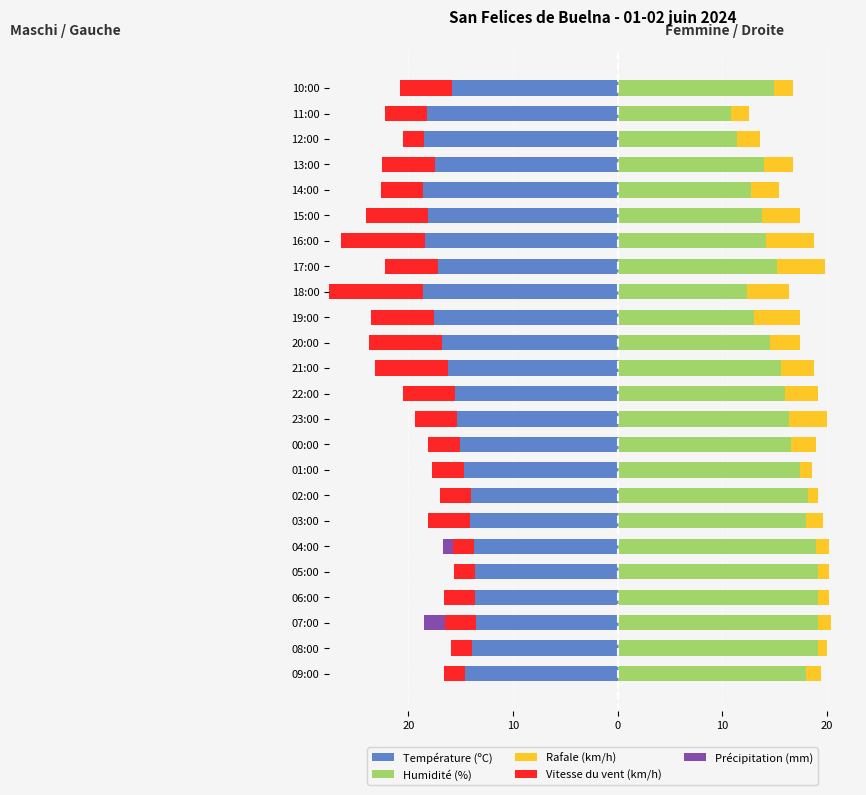

How many categories are shown in the chart?

24